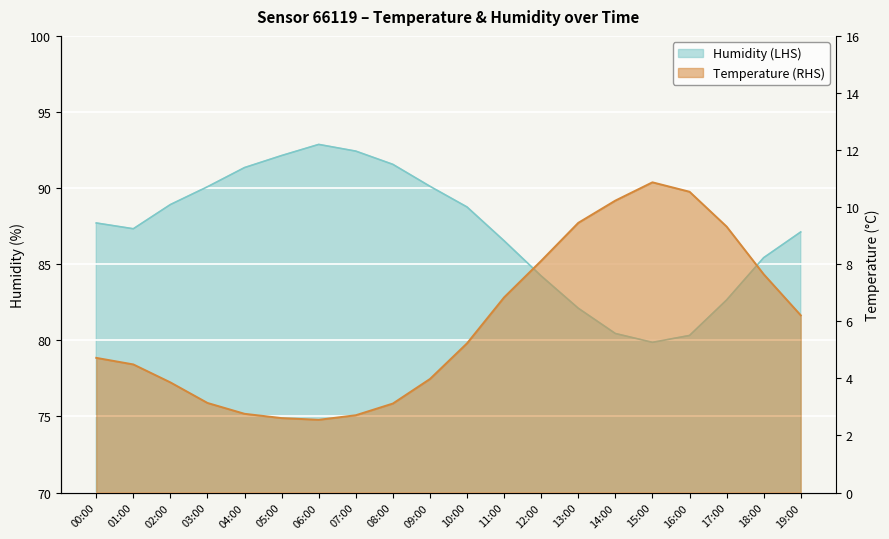

Rank the series by their average value, from highest to lowest.

humidity, temperature